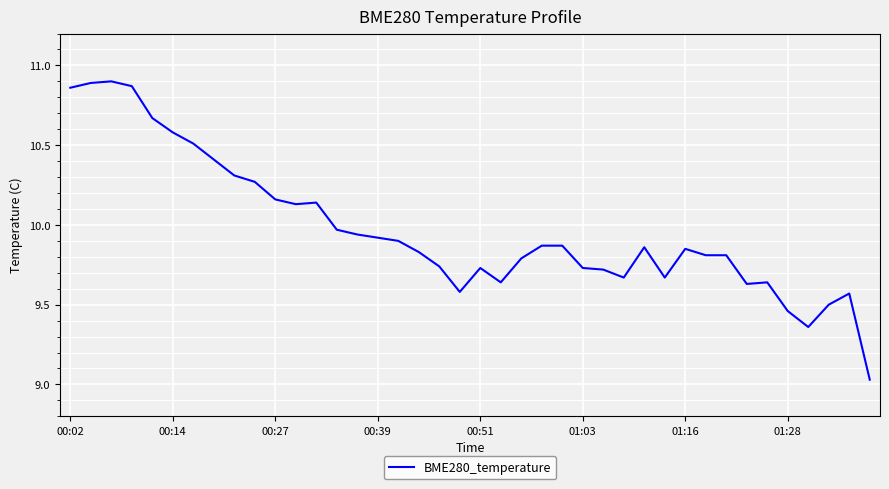

Does the chart have visible grid lines?

Yes